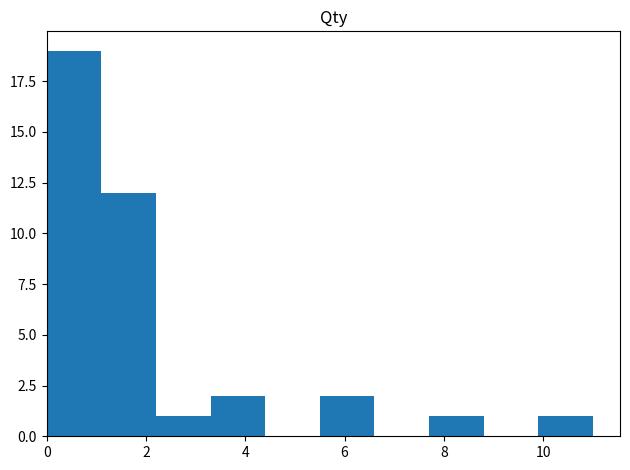

How tall is the bar that spans 3.3 to 4.4 on the x-axis? Neither the bar edges nor the heights are printed on the chart, so give them approximately, as read against the axes.

2